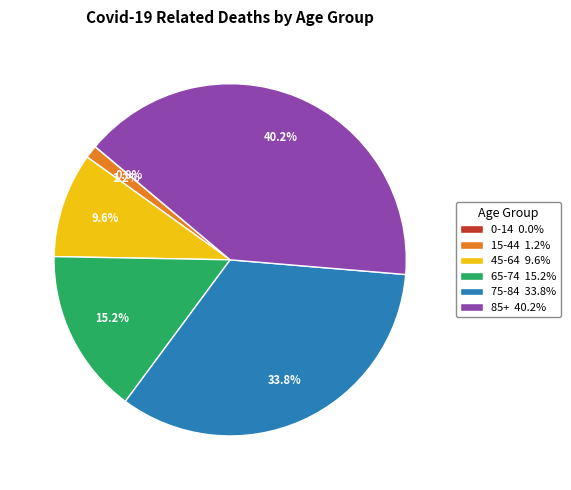

Between 85+ 40.2% and 15-44 1.2%, which is larger?

85+ 40.2%